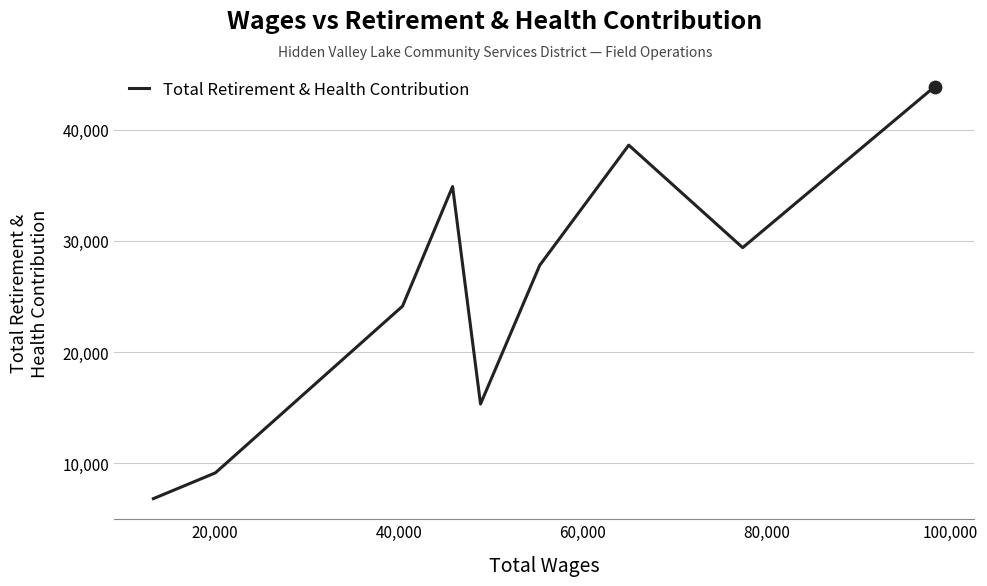

What is the smallest value displayed?

6807